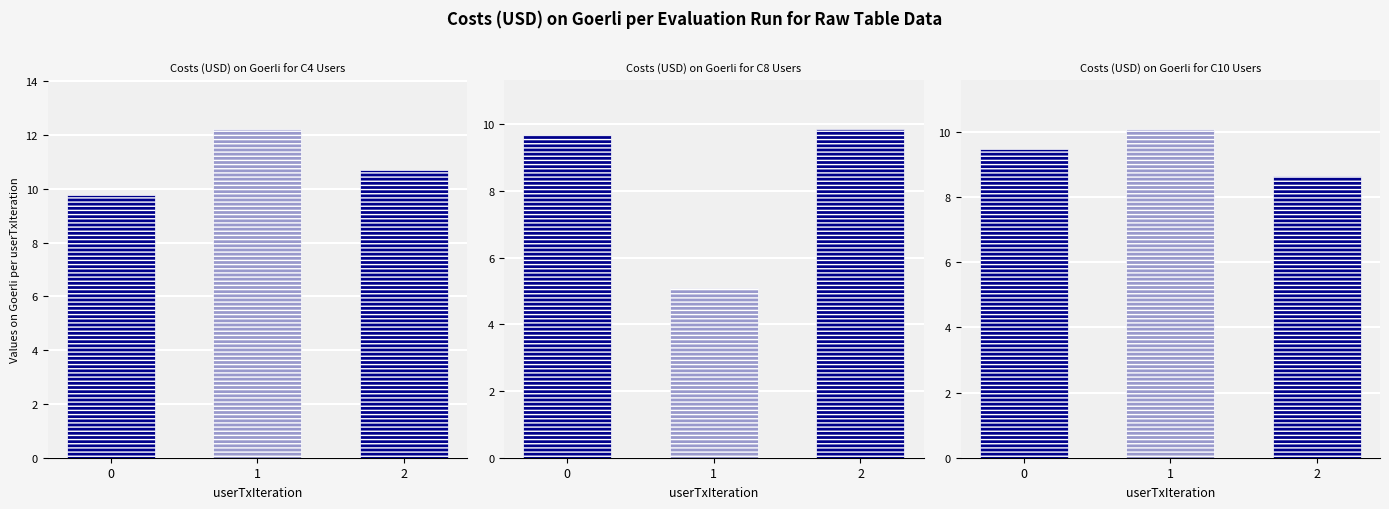

Between 1 and 2, which is larger?

1